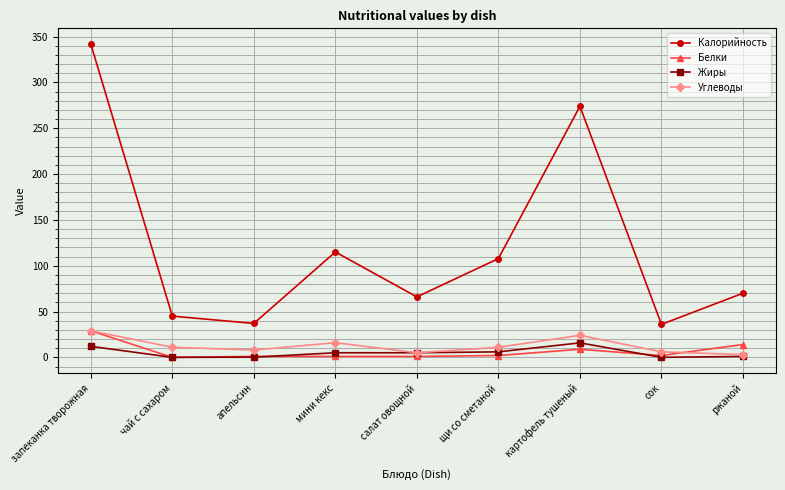

Read the Жиры value at мини кекс.

5.0